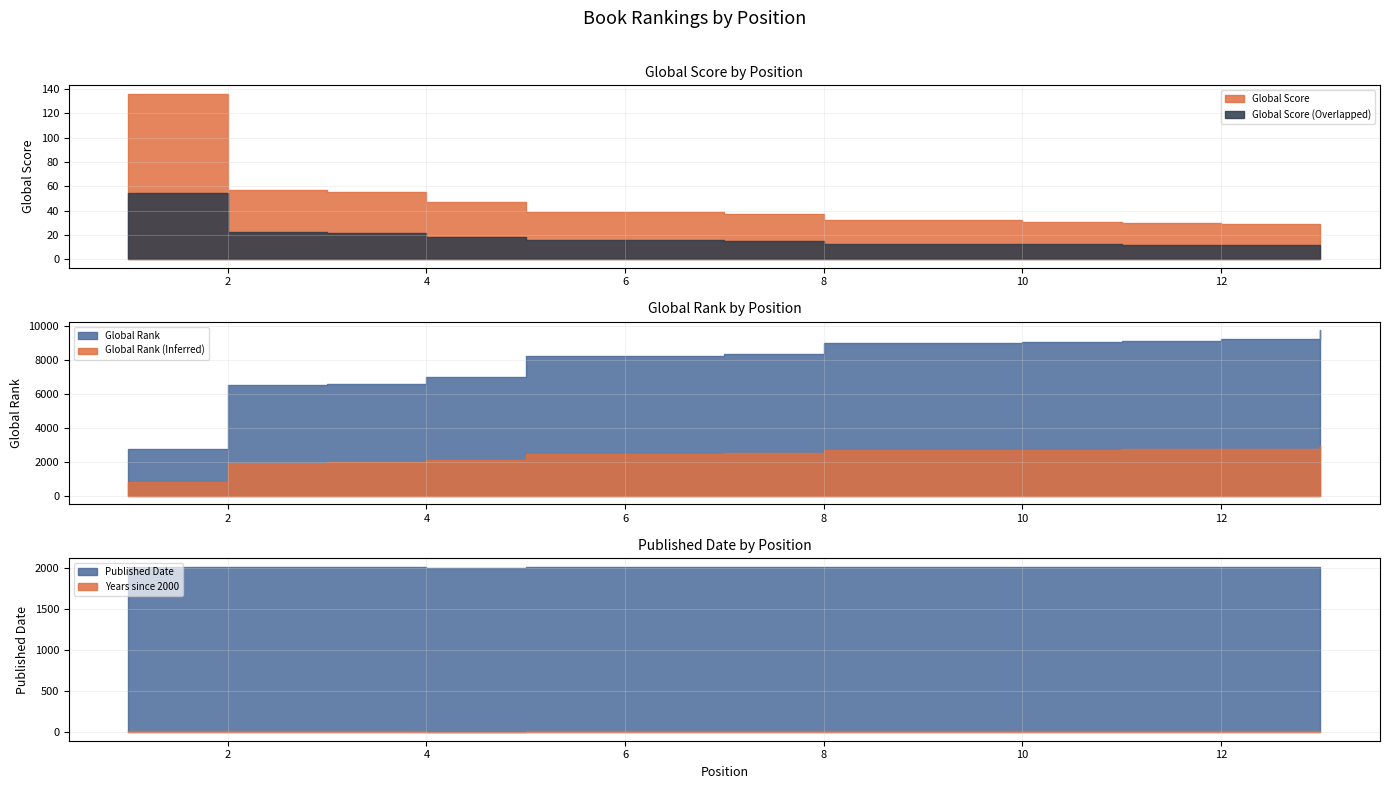

What is the approximate value of Global Rank at 4?

7026